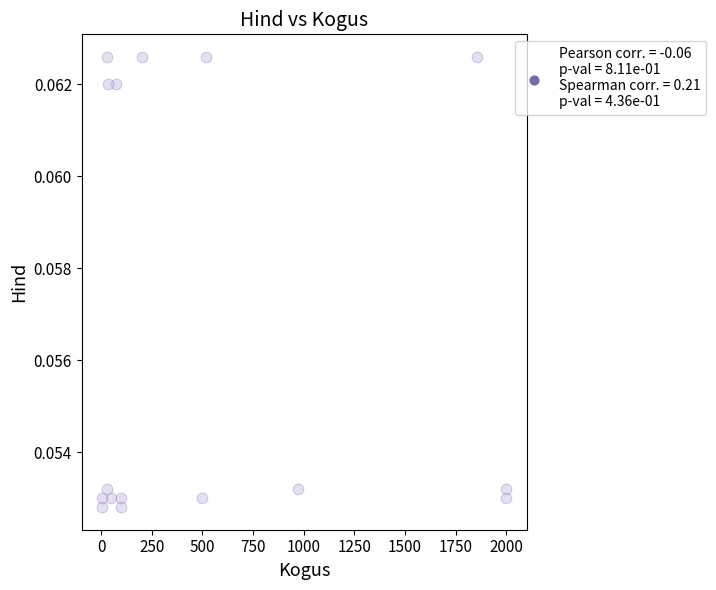

What is the range of X values (max minus min)?

1996.0